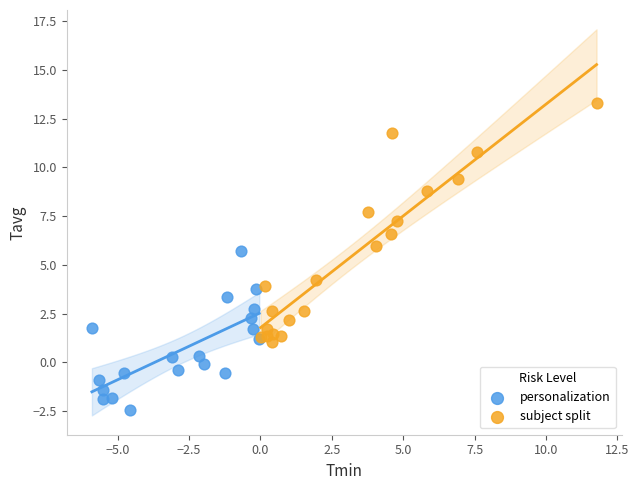

What are all the series names shown in the legend?

personalization, subject split